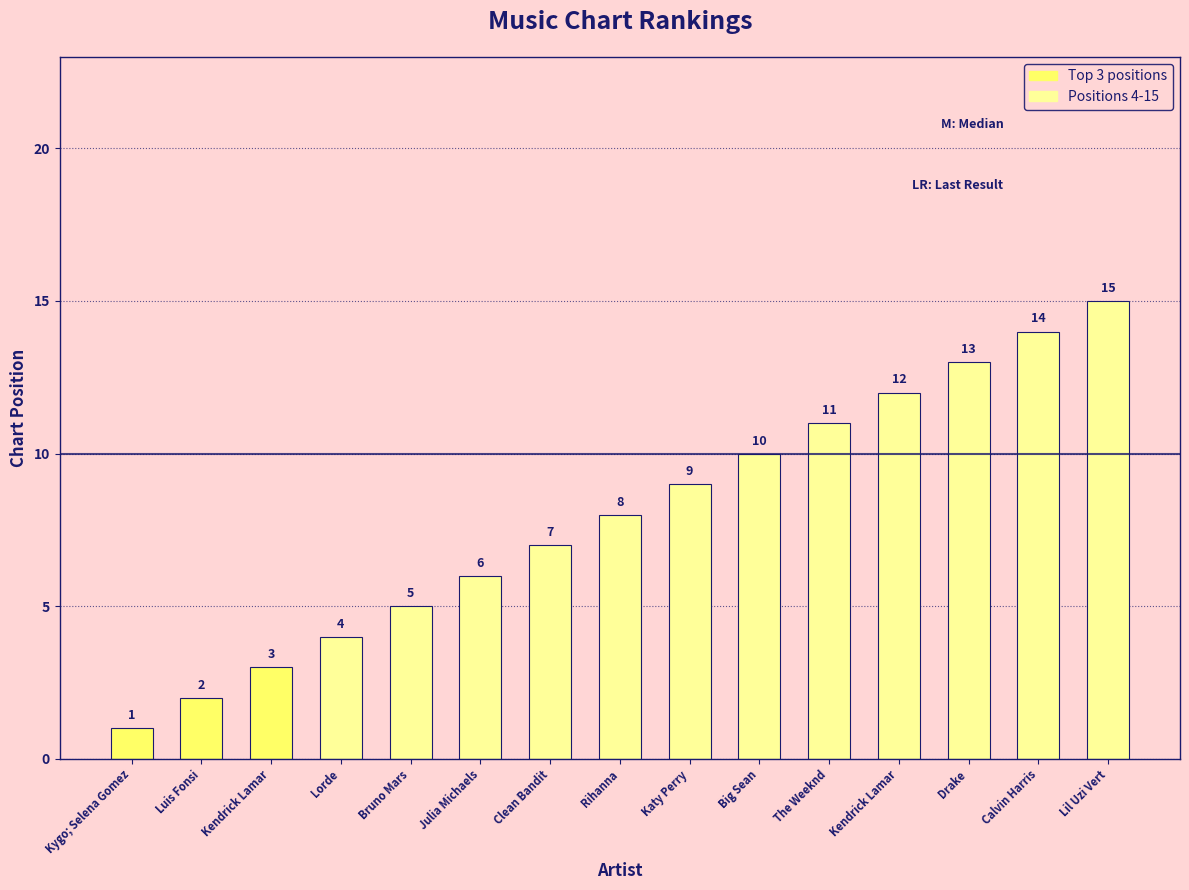

How many distinct data groups are displayed?

1